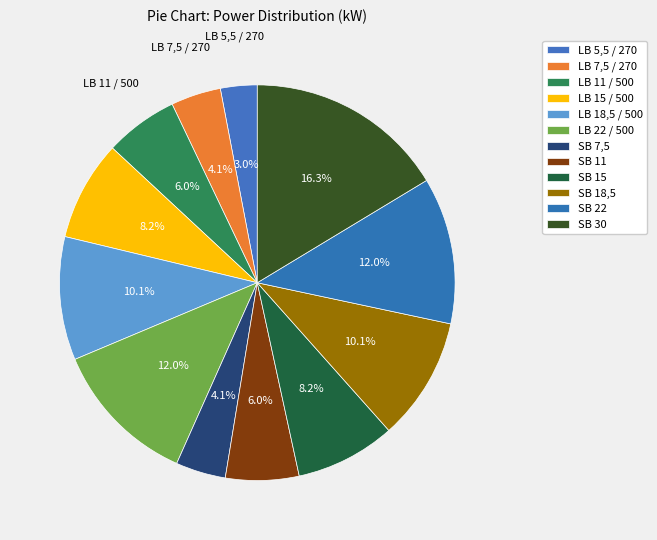

To the nearest percent, what percentage of the pie is LB 15 / 500?

8%